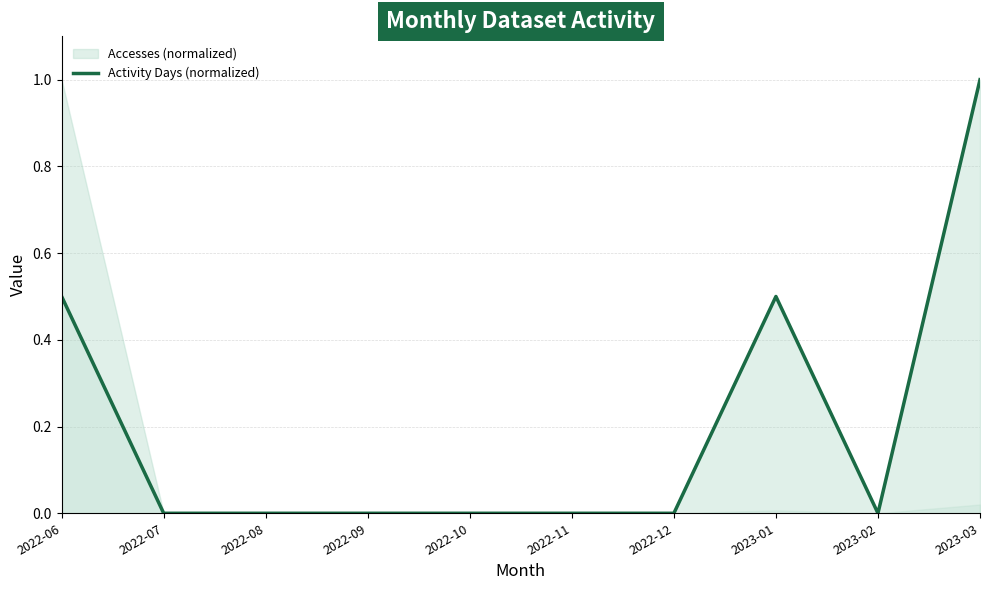

How many interior local peaks (higher than both neighbors) does the data have?

1